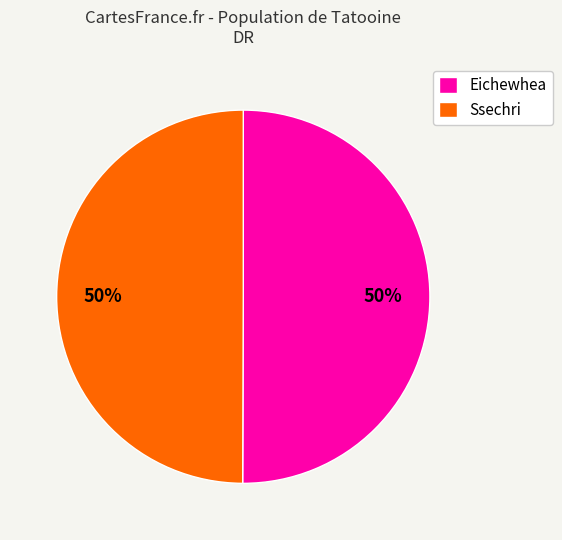

Is it true that Ssechri is 50% of the pie?

True